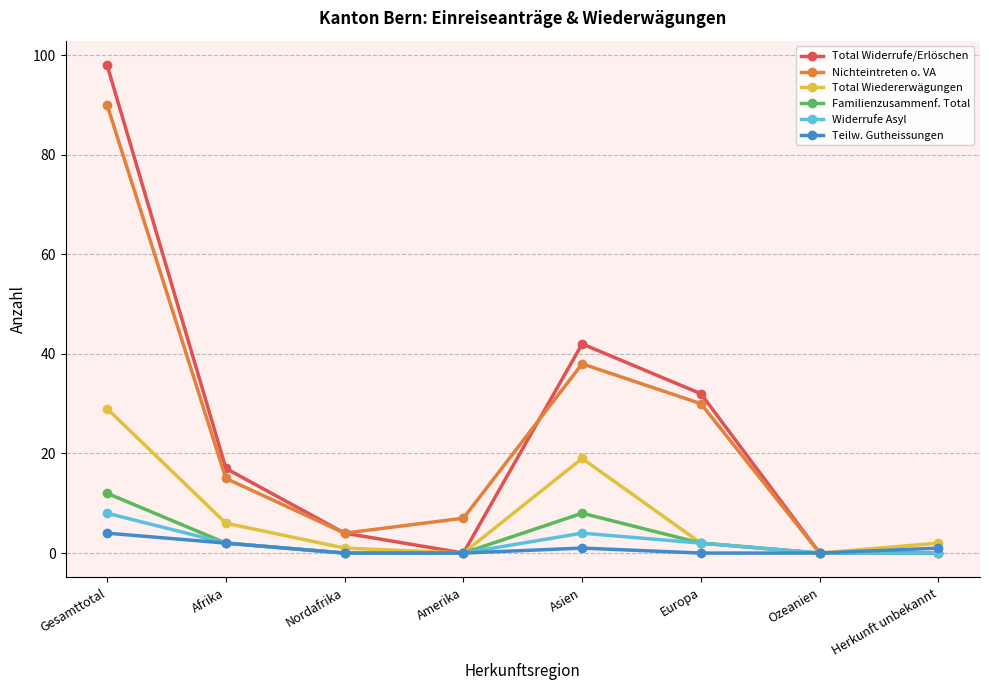

True or false: Total Widerrufe/Erlöschen and Nichteintreten o. VA intersect in this chart.

True